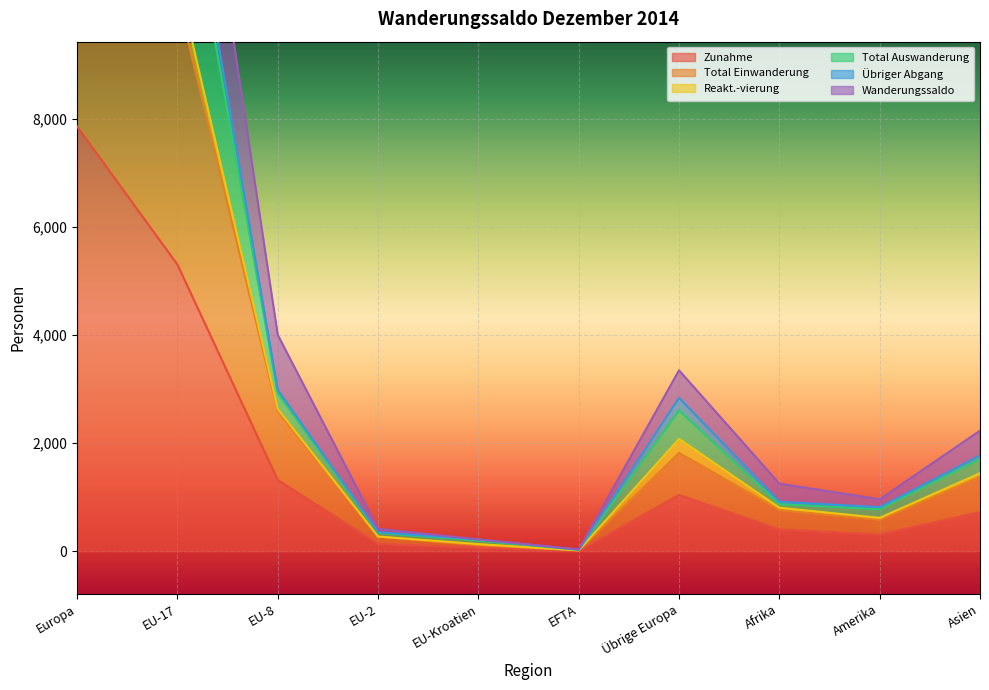

At which category does the chart reach its minimum across all series?

EFTA